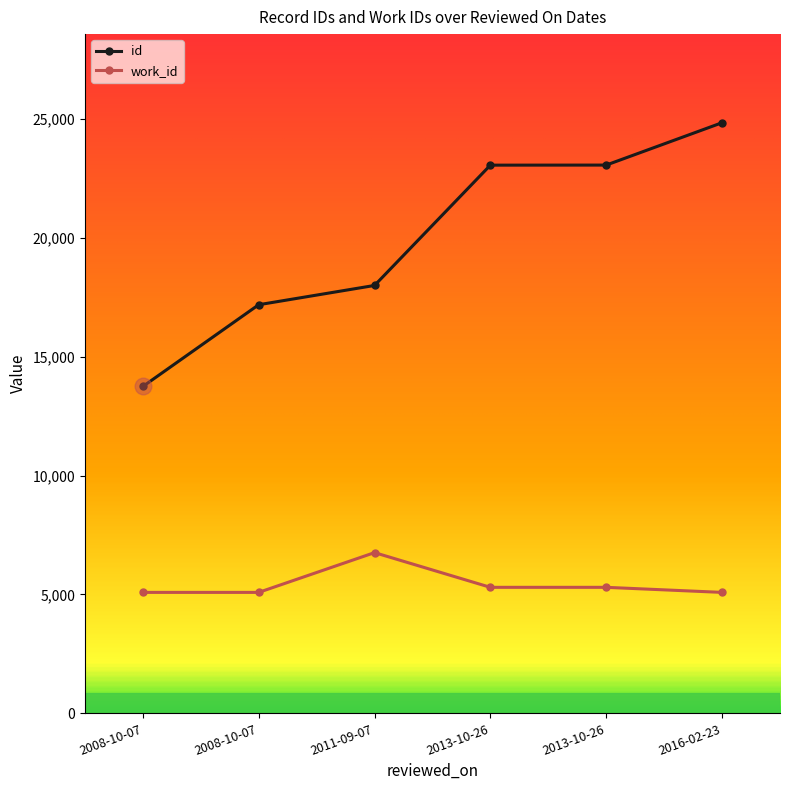

Where is id nearest to the value 19295?

2011-09-07